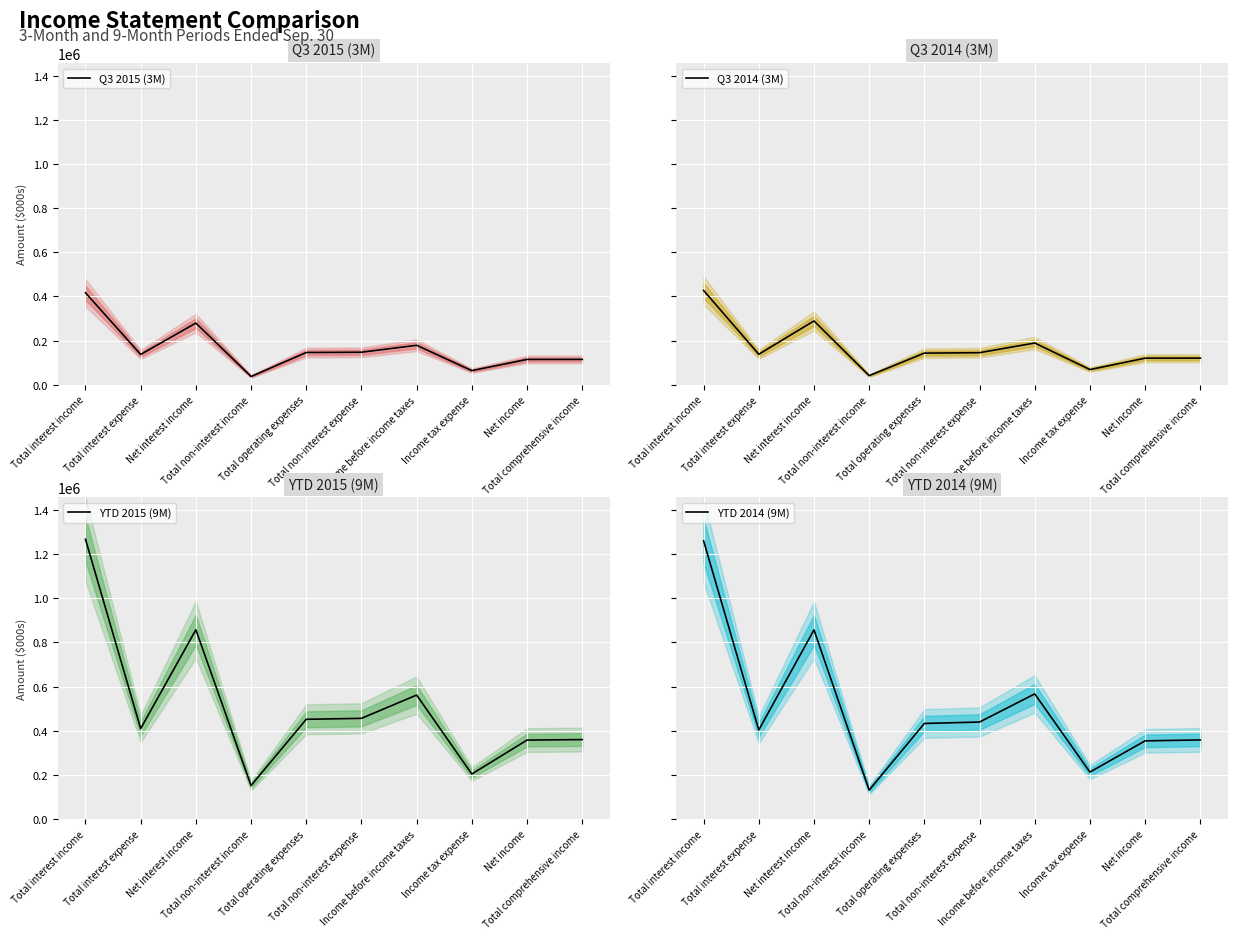

At which label does Q3 2014 (3M) first exceed 143176?

Total interest income